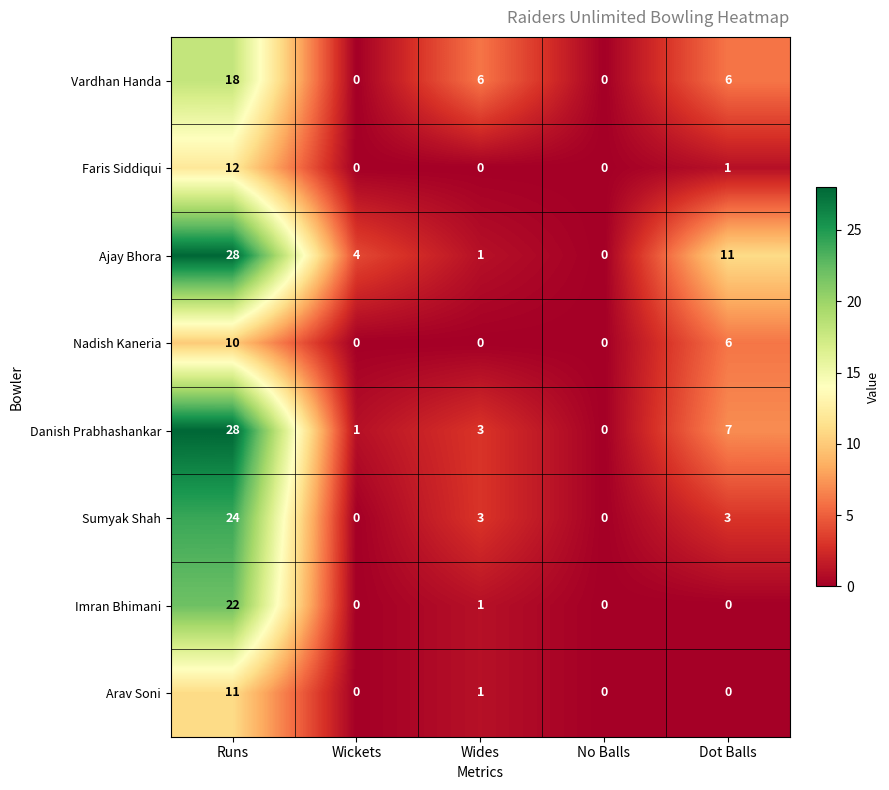

What is the difference between the highest and lowest values at Wickets?

4